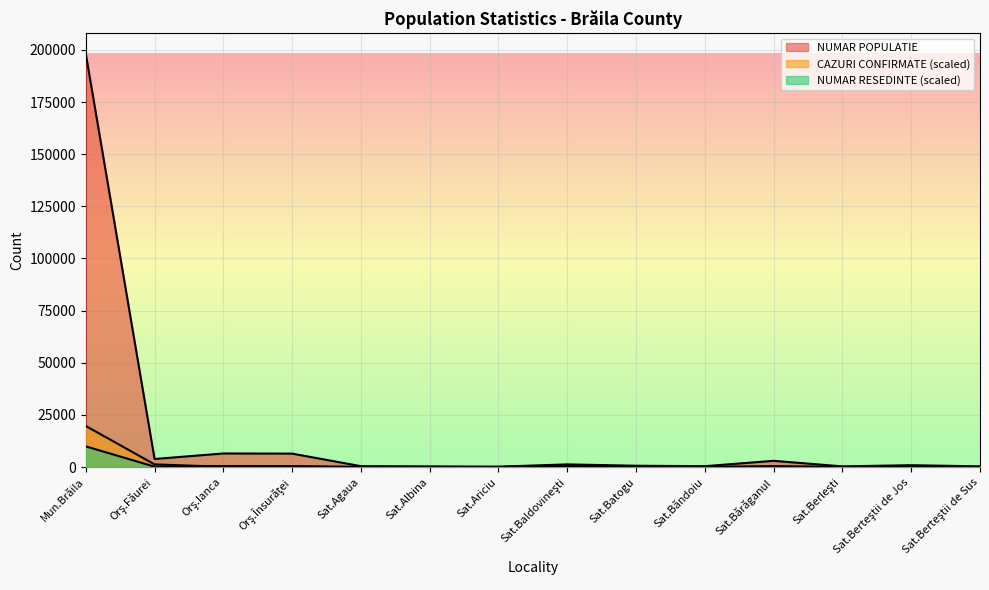

How many data points in CAZURI CONFIRMATE are above 0?

6